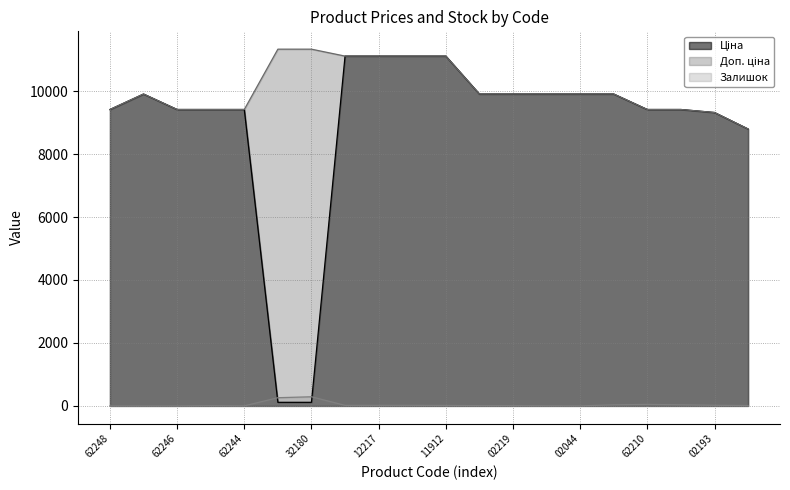

What is the maximum value for Залишок?

290.0